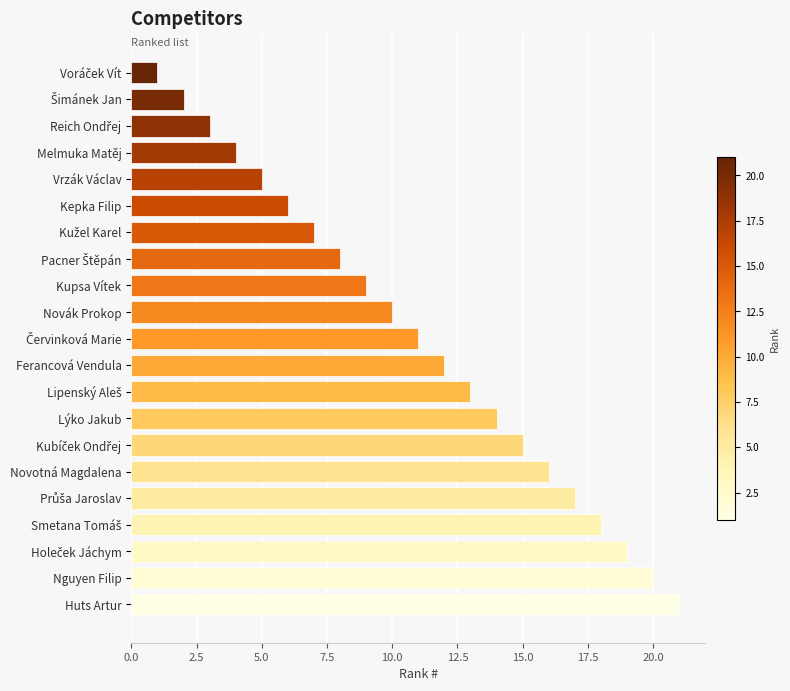

The value at Vrzák Václav is 3. True or false?

False